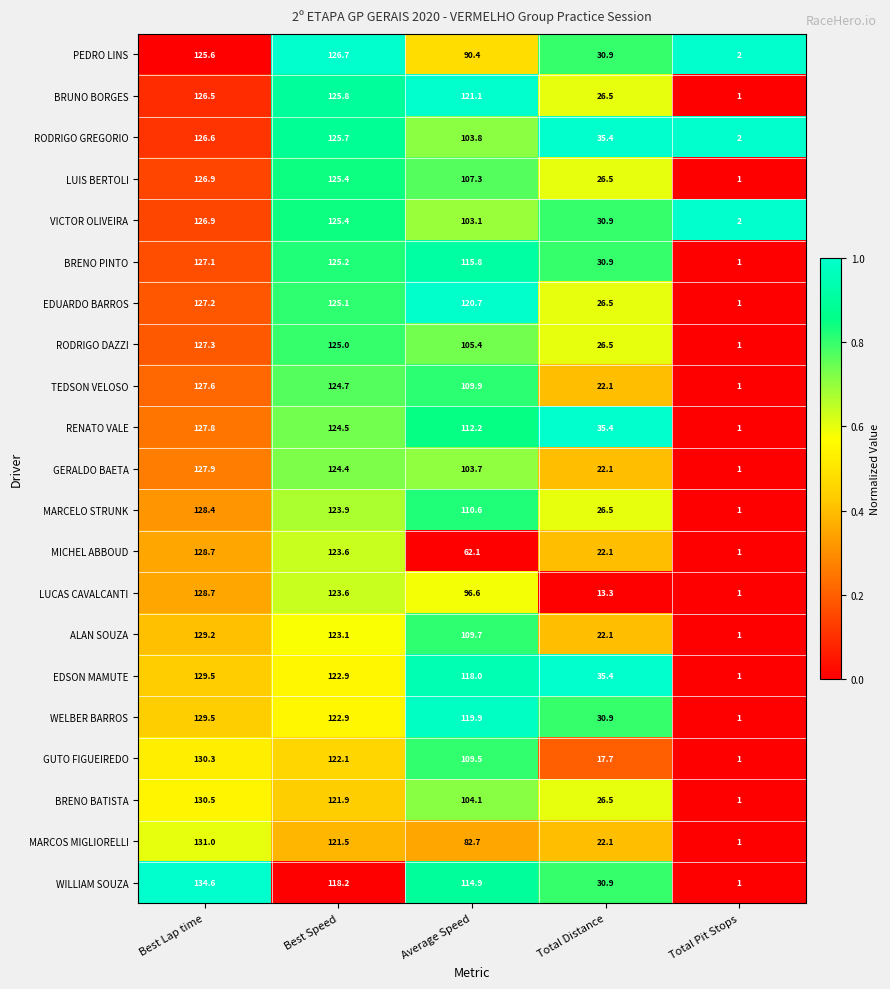

The value of TEDSON VELOSO at Total Pit Stops is 1.0. True or false?

True